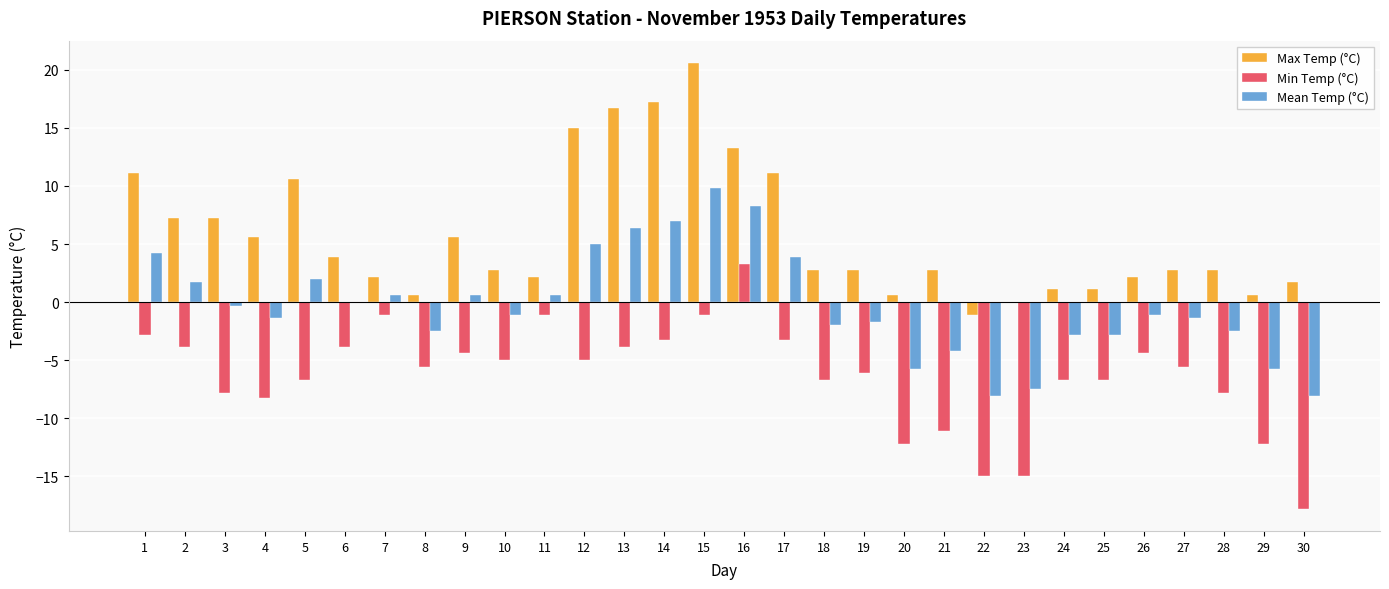

What is the total value across all series at 23?

-22.5